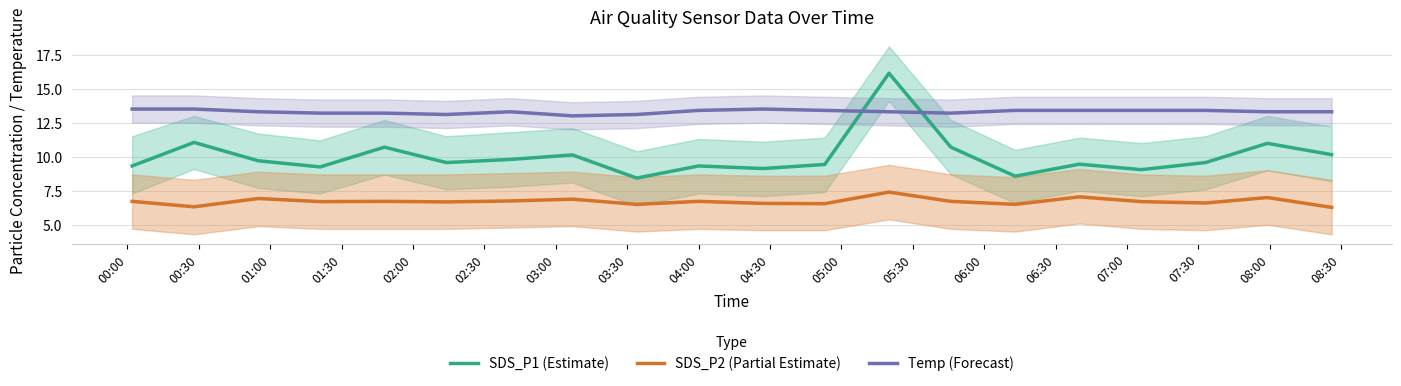

What is the highest value of the SDS_P1 (Estimate) series?

16.1